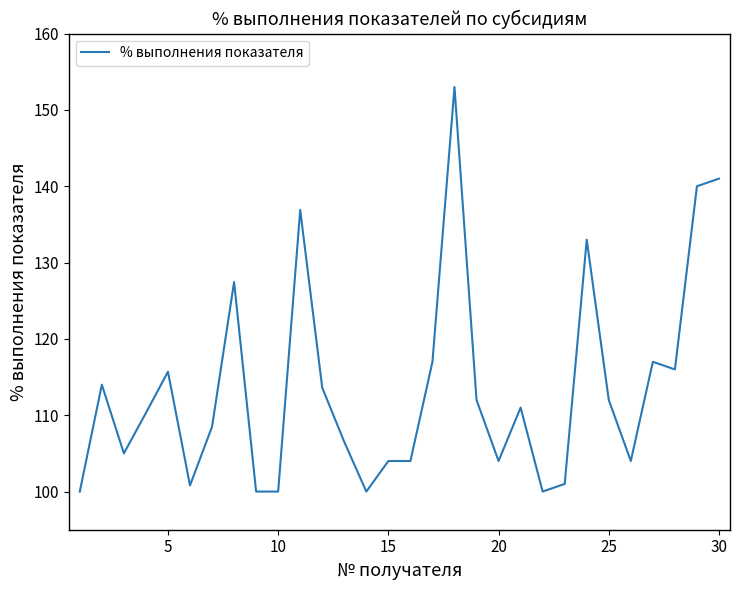

What is the difference between the maximum and minimum values?

53.0